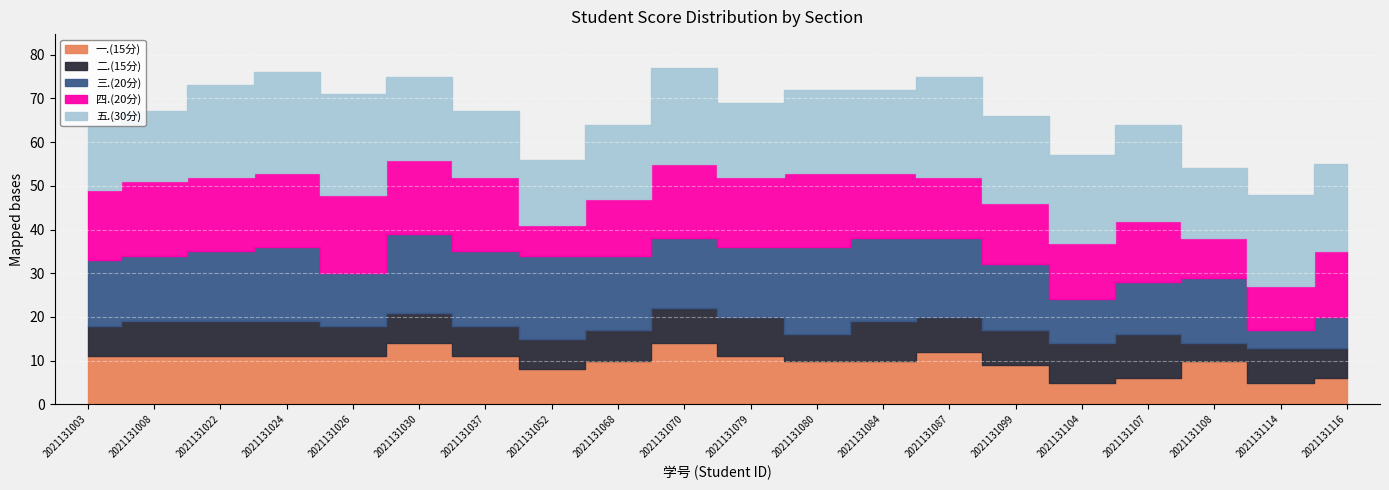

At which label does 二.(15分) first exceed 8?

2021131079